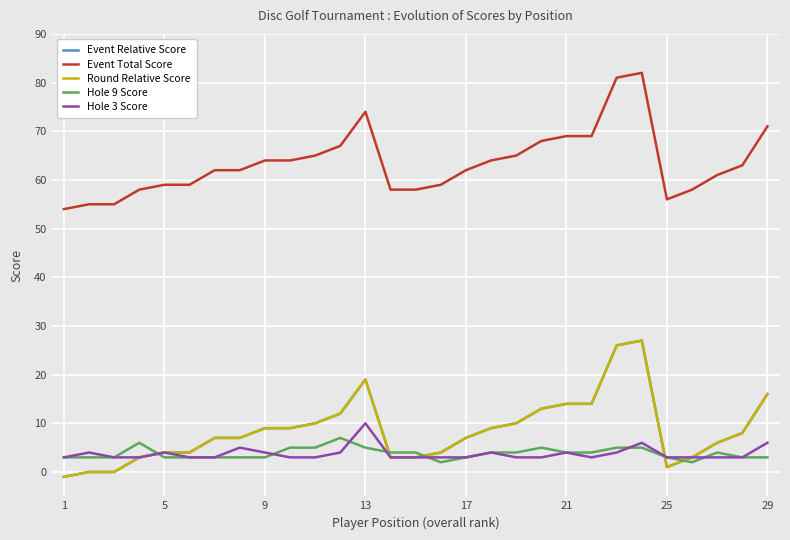

Reading right to left, transcribe all the data shown in this chart.

Event Relative Score: 16	8	6	3	1	27	26	14	14	13	10	9	7	4	3	3	19	12	10	9	9	7	7	4	4	3	0	0	-1
Event Total Score: 71	63	61	58	56	82	81	69	69	68	65	64	62	59	58	58	74	67	65	64	64	62	62	59	59	58	55	55	54
Round Relative Score: 16	8	6	3	1	27	26	14	14	13	10	9	7	4	3	3	19	12	10	9	9	7	7	4	4	3	0	0	-1
Hole 9 Score: 3	3	4	2	3	5	5	4	4	5	4	4	3	2	4	4	5	7	5	5	3	3	3	3	3	6	3	3	3
Hole 3 Score: 6	3	3	3	3	6	4	3	4	3	3	4	3	3	3	3	10	4	3	3	4	5	3	3	4	3	3	4	3